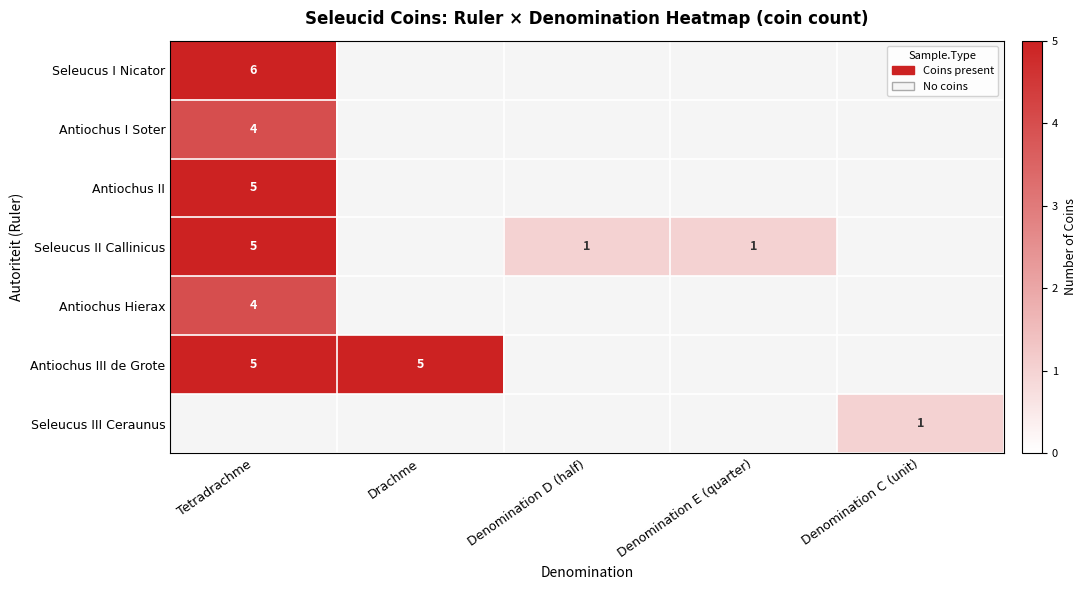

At which label is Antiochus Hierax closest to 4?

Tetradrachme